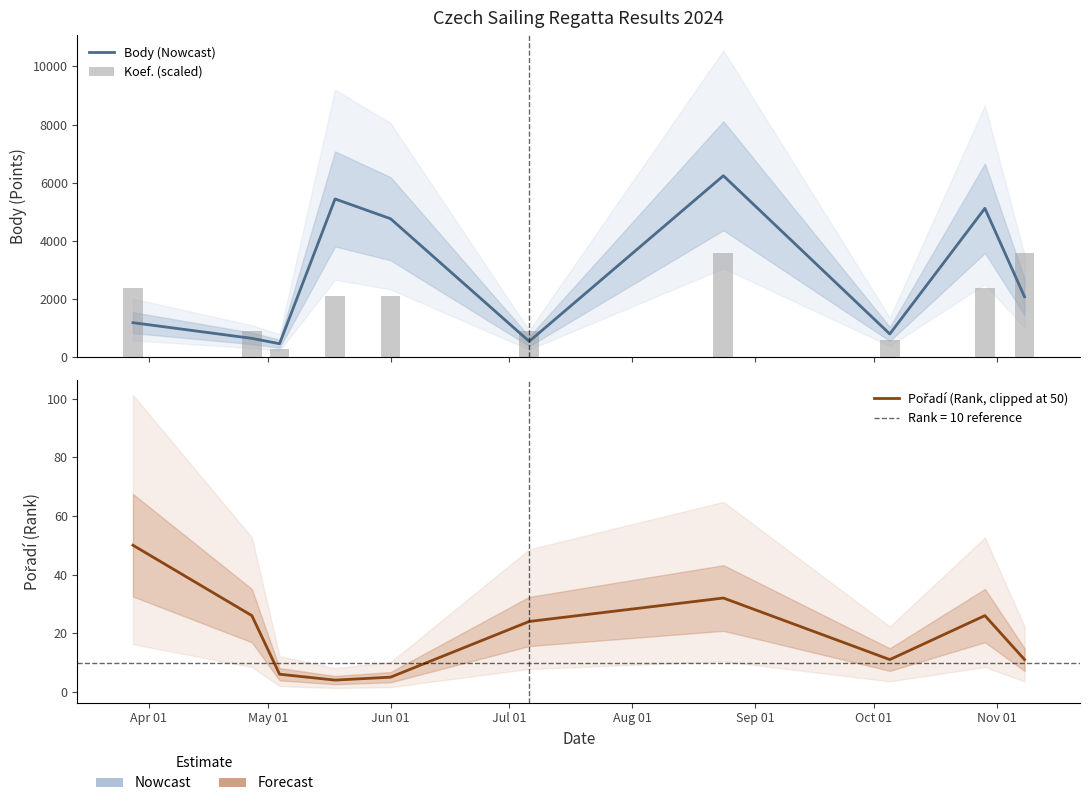

Rank the series by their maximum value, from highest to lowest.

Body (Nowcast), Koef. (scaled), Pořadí (Rank, clipped at 50)